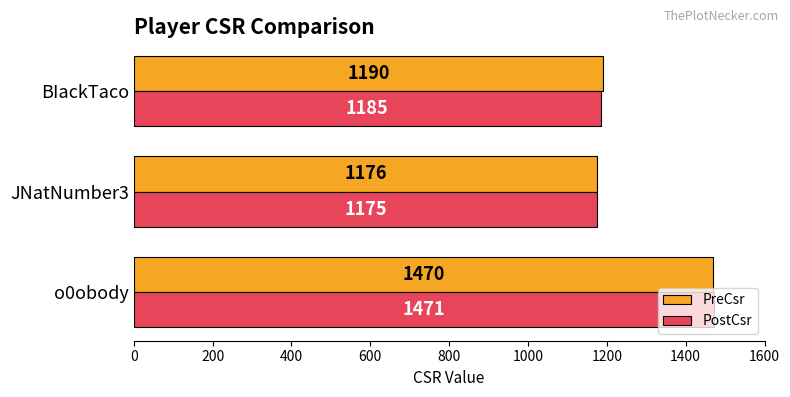

The PostCsr series shows 1471 at o0obody. True or false?

True